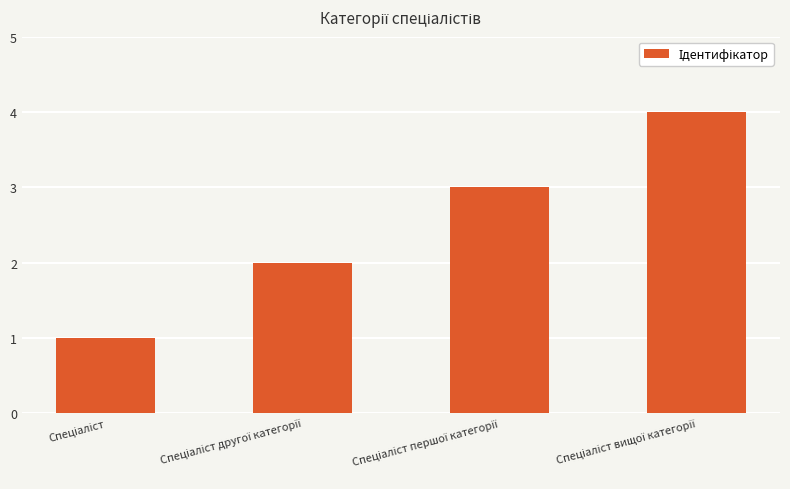

What is the difference between the maximum and minimum values?

3